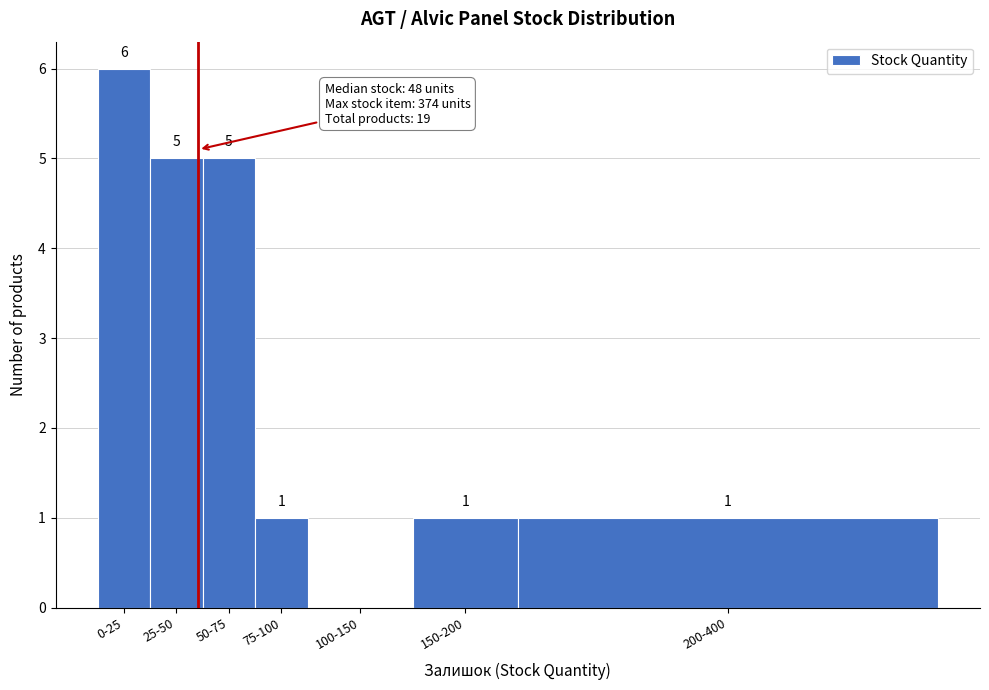

Reading left to right, list all the values displayed in this chart.

0-25=6	25-50=5	50-75=5	75-100=1	100-150=0	150-200=1	200-400=1